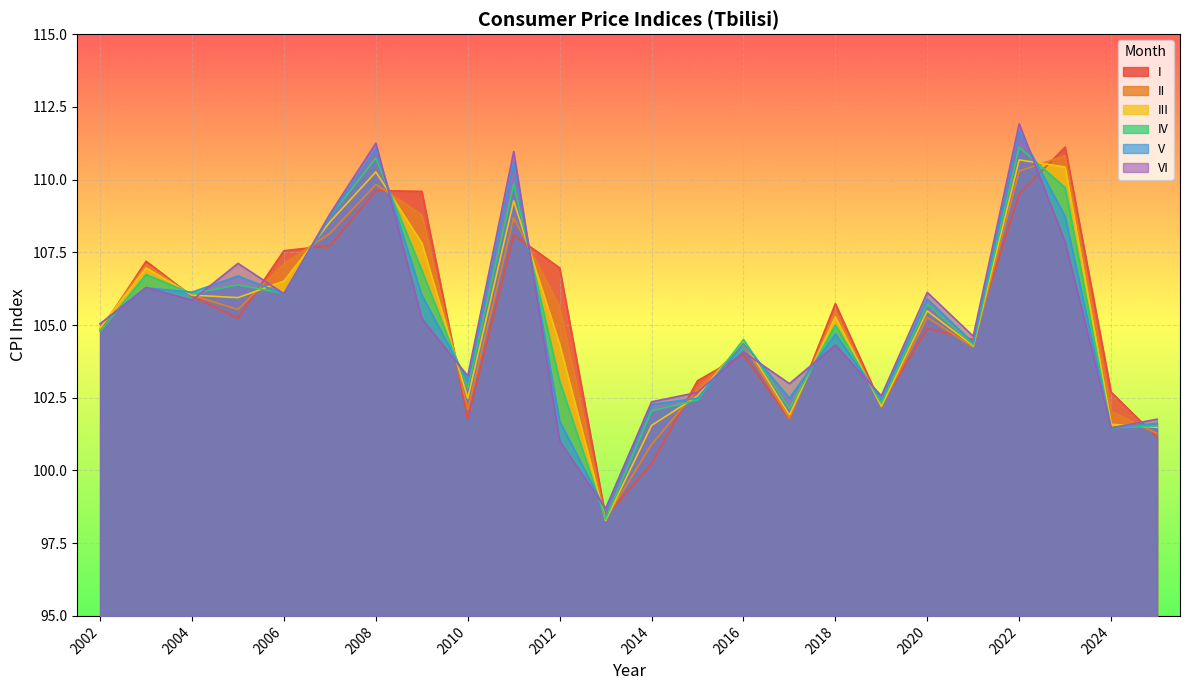

What is the greatest value displayed?

111.9